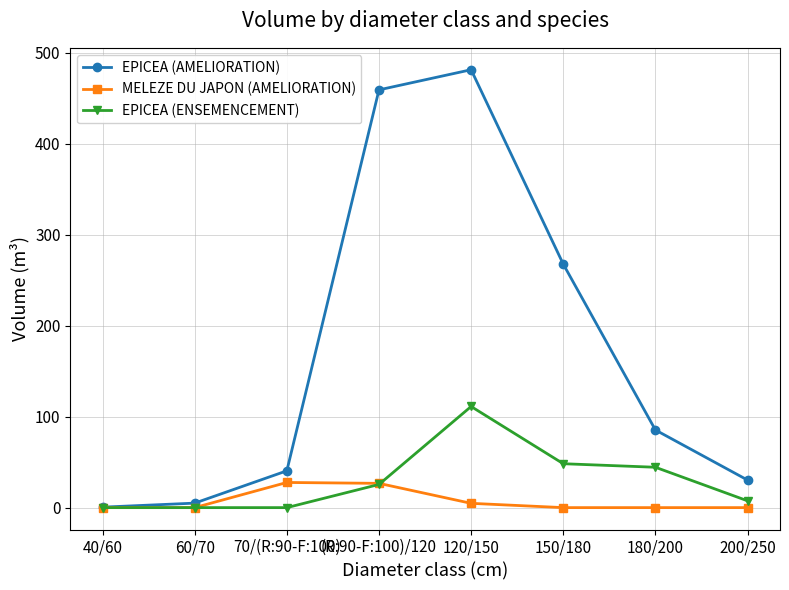

What is the sum of all EPICEA (ENSEMENCEMENT) values?

236.7